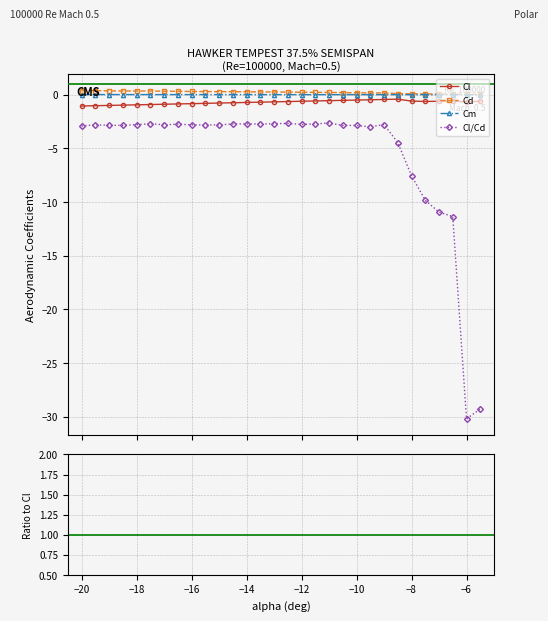

True or false: Cl/Cd has more than 2 points higher than both neighbors.

True